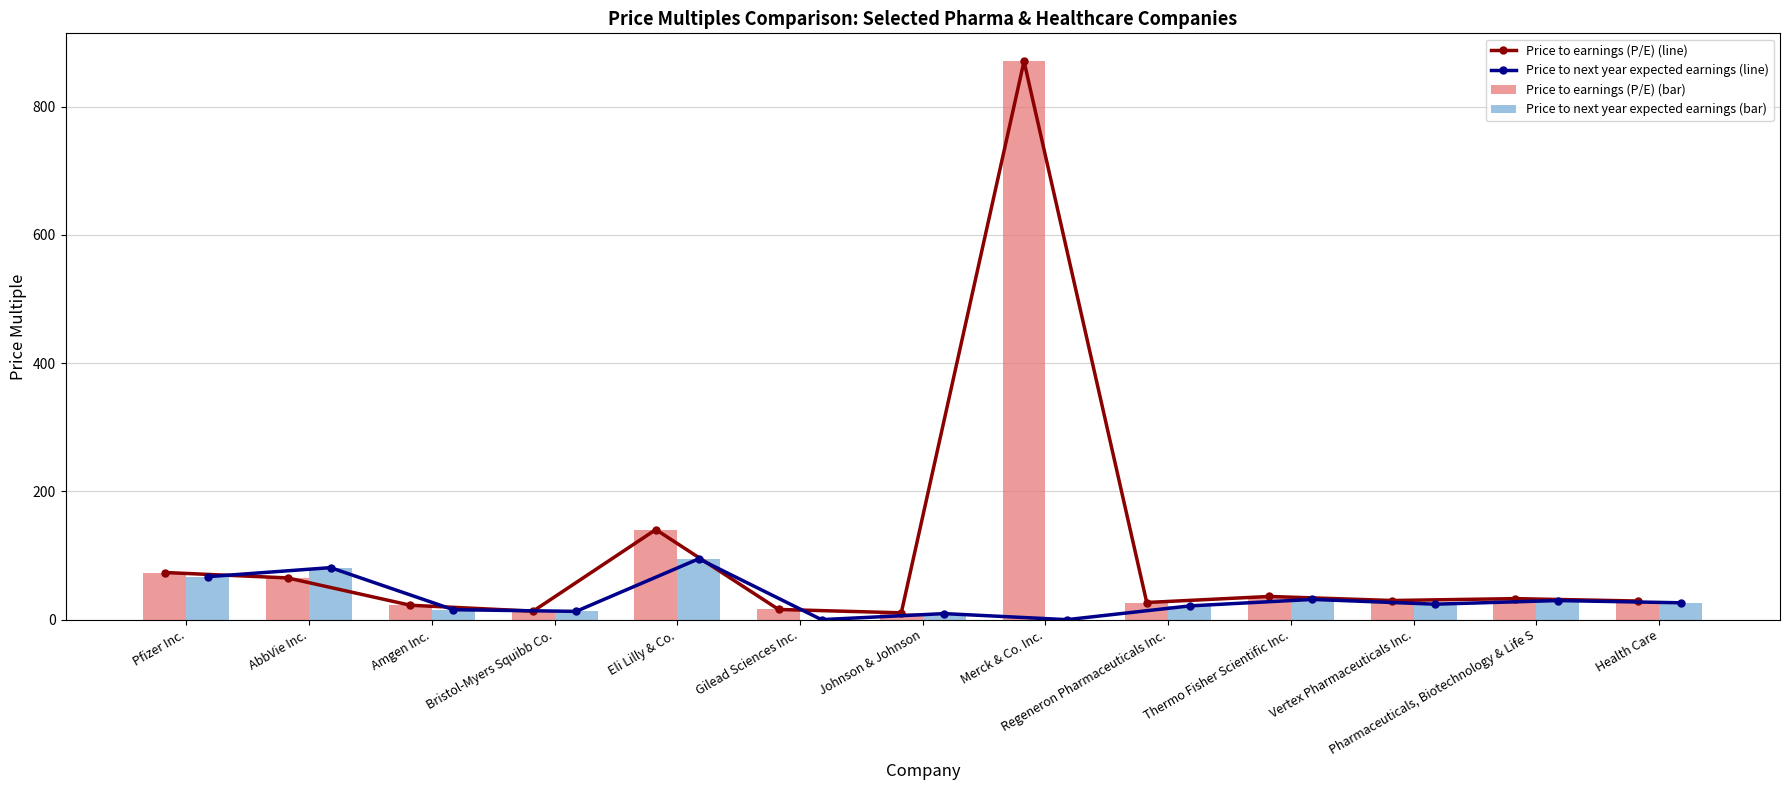

What is the highest value of the Price to earnings (P/E) (line) series?

871.0